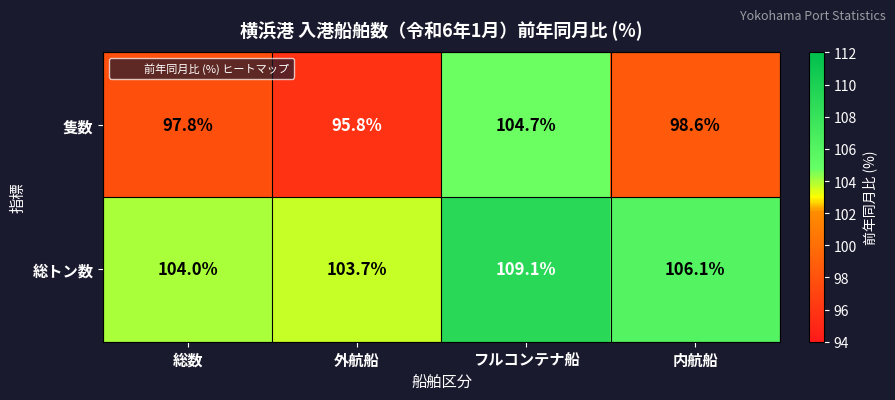

What is the greatest value displayed?

109.1